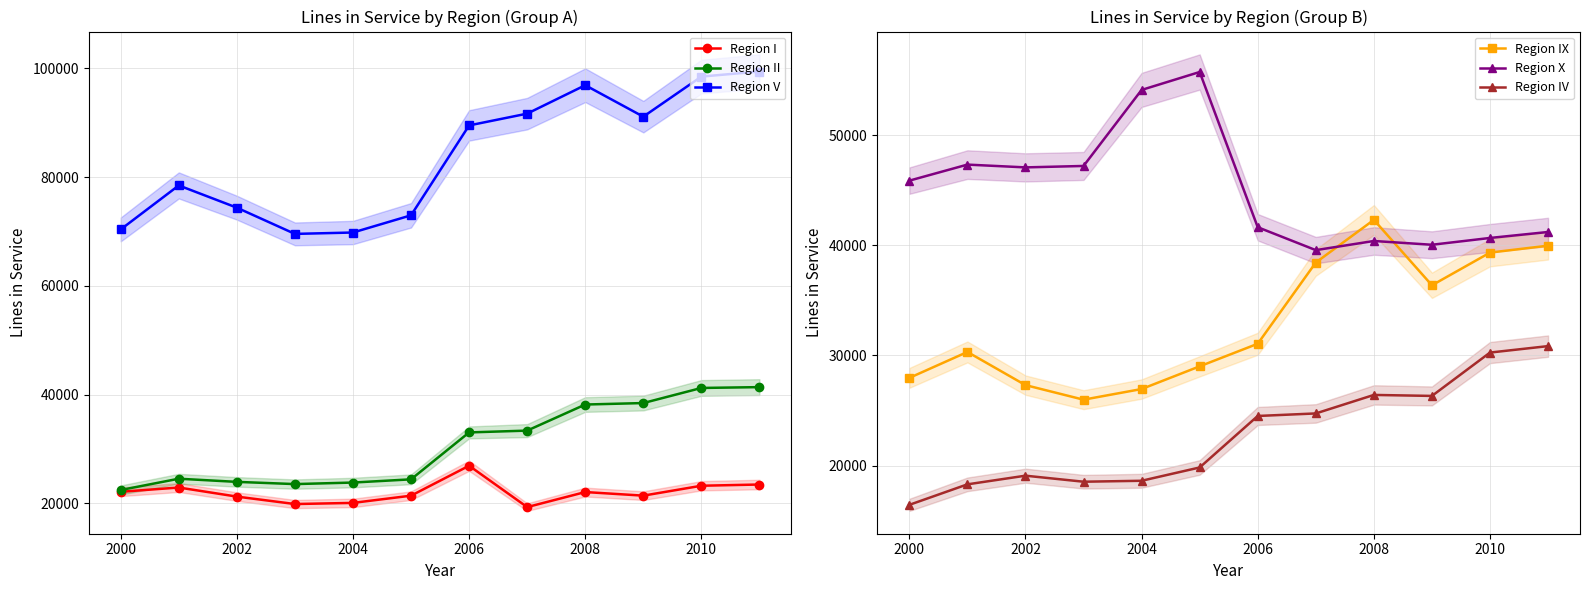

What is the minimum value for Region II?

22462.0